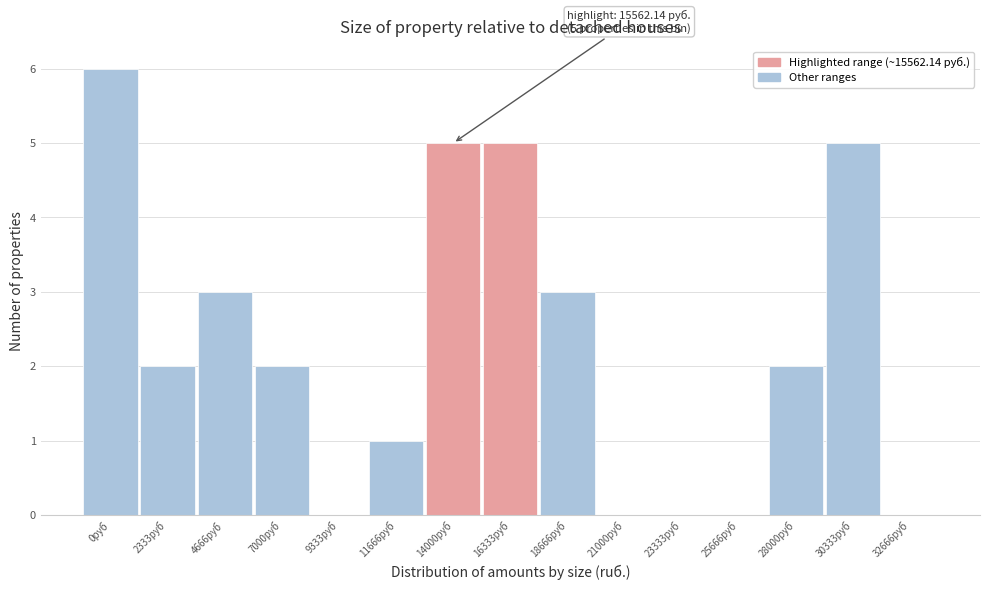

Reading left to right, transcribe all the data shown in this chart.

0руб=6	2333руб=2	4666руб=3	7000руб=2	9333руб=0	11666руб=1	14000руб=5	16333руб=5	18666руб=3	21000руб=0	23333руб=0	25666руб=0	28000руб=2	30333руб=5	32666руб=0